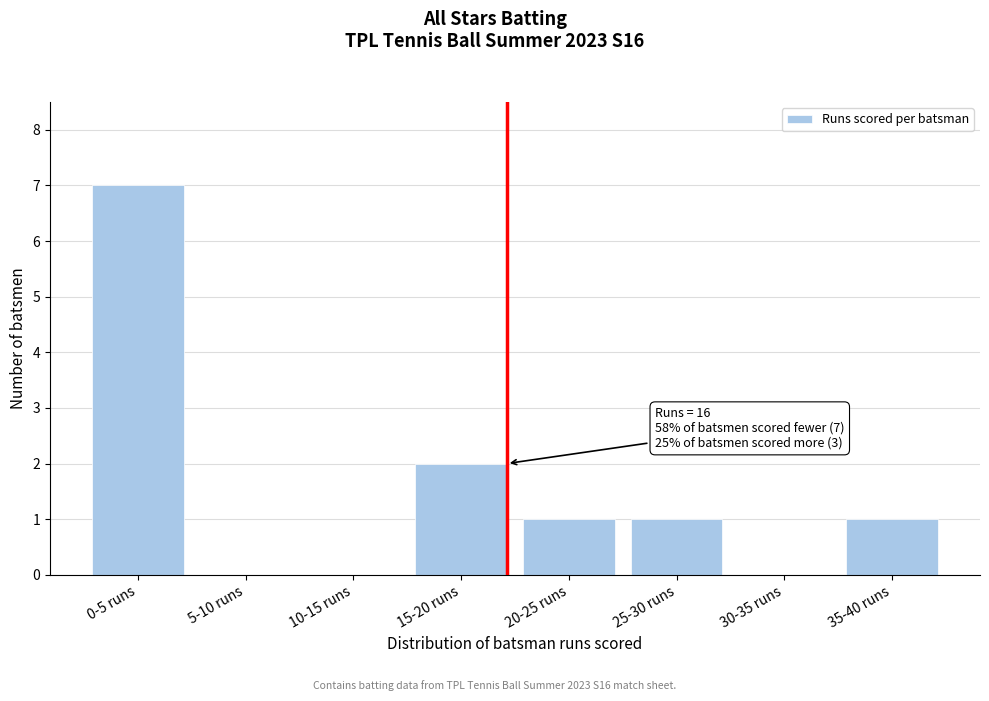

Reading left to right, transcribe all the data shown in this chart.

0-5 runs=7	5-10 runs=0	10-15 runs=0	15-20 runs=2	20-25 runs=1	25-30 runs=1	30-35 runs=0	35-40 runs=1